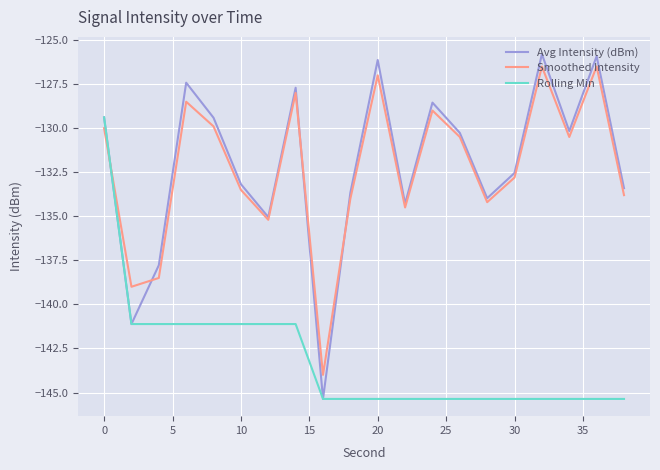

Does the chart have visible grid lines?

Yes